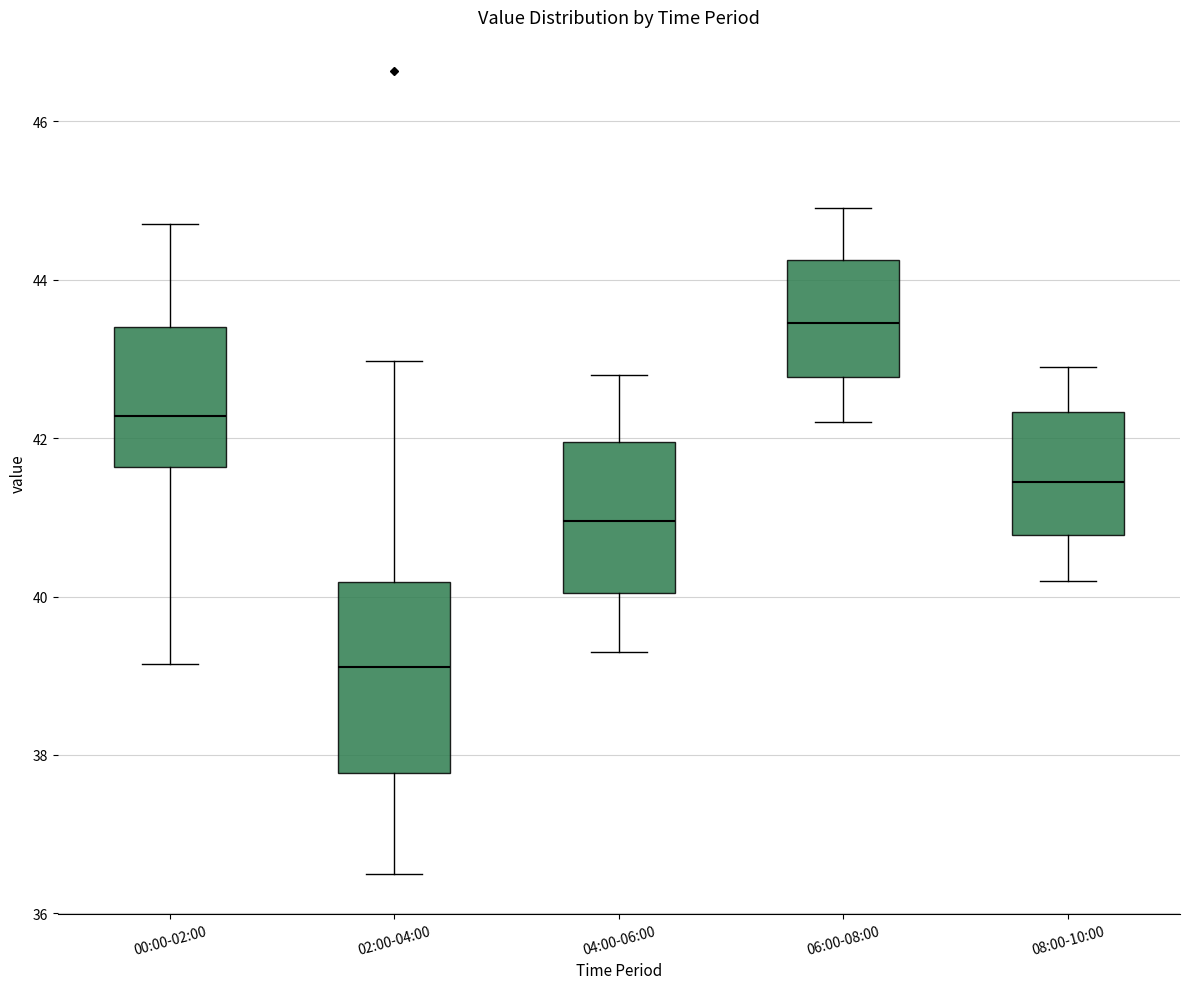

Where does the median line of the box for 06:00-08:00 sit on the y-axis? The values are not printed on the chart, so give them approximately, as read against the axis.

43.4